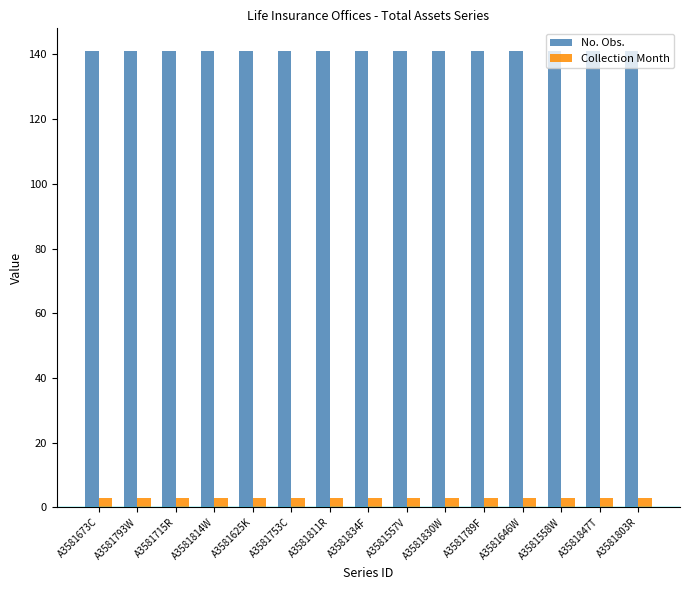

Are the bars grouped side by side (vs. stacked)?

Yes